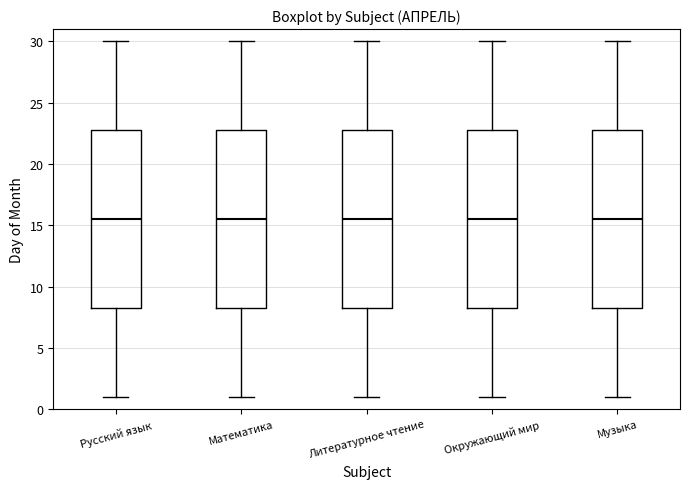

Reading left to right, transcribe this box plot: for each box, give where its median line is, the range the box spans, and where its two whiskers end, as read against the y-axis. The values are not printed on the chart, so give them approximately, as read against the axis.

Русский язык: median 15.5, box 8.5 to 23.0, whiskers 1.0 to 30.0
Математика: median 15.5, box 8.5 to 23.0, whiskers 1.0 to 30.0
Литературное чтение: median 15.5, box 8.5 to 23.0, whiskers 1.0 to 30.0
Окружающий мир: median 15.5, box 8.5 to 23.0, whiskers 1.0 to 30.0
Музыка: median 15.5, box 8.5 to 23.0, whiskers 1.0 to 30.0